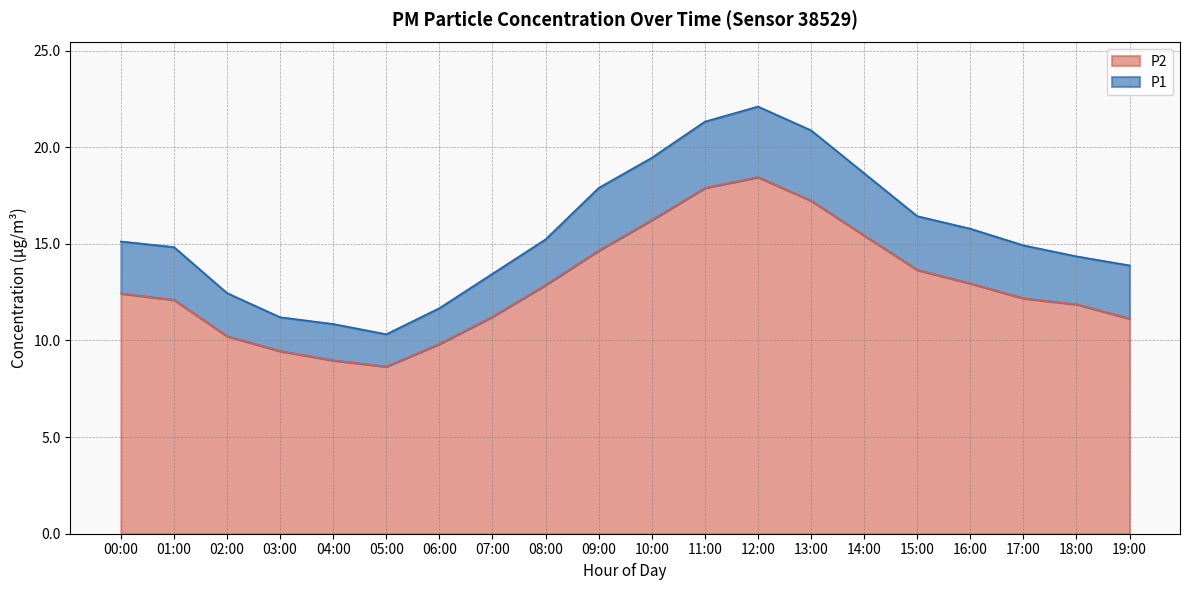

What is the greatest value displayed?

22.1